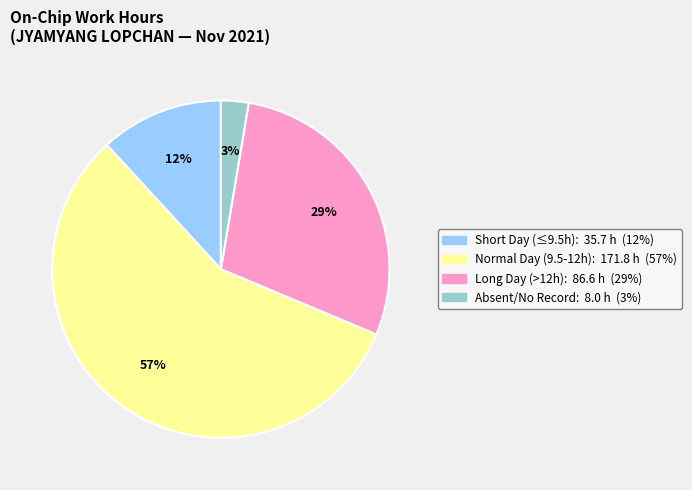

Is there a majority slice in this chart?

Yes